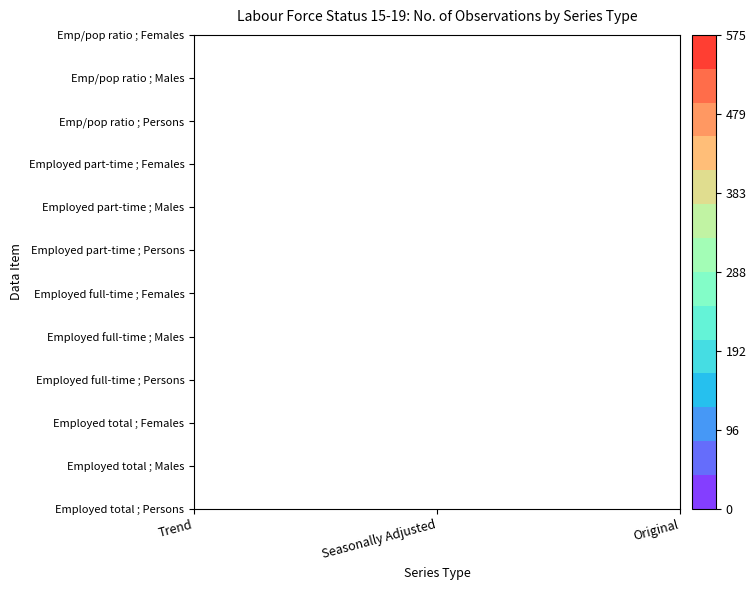

Count the number of categories in the chart.

3